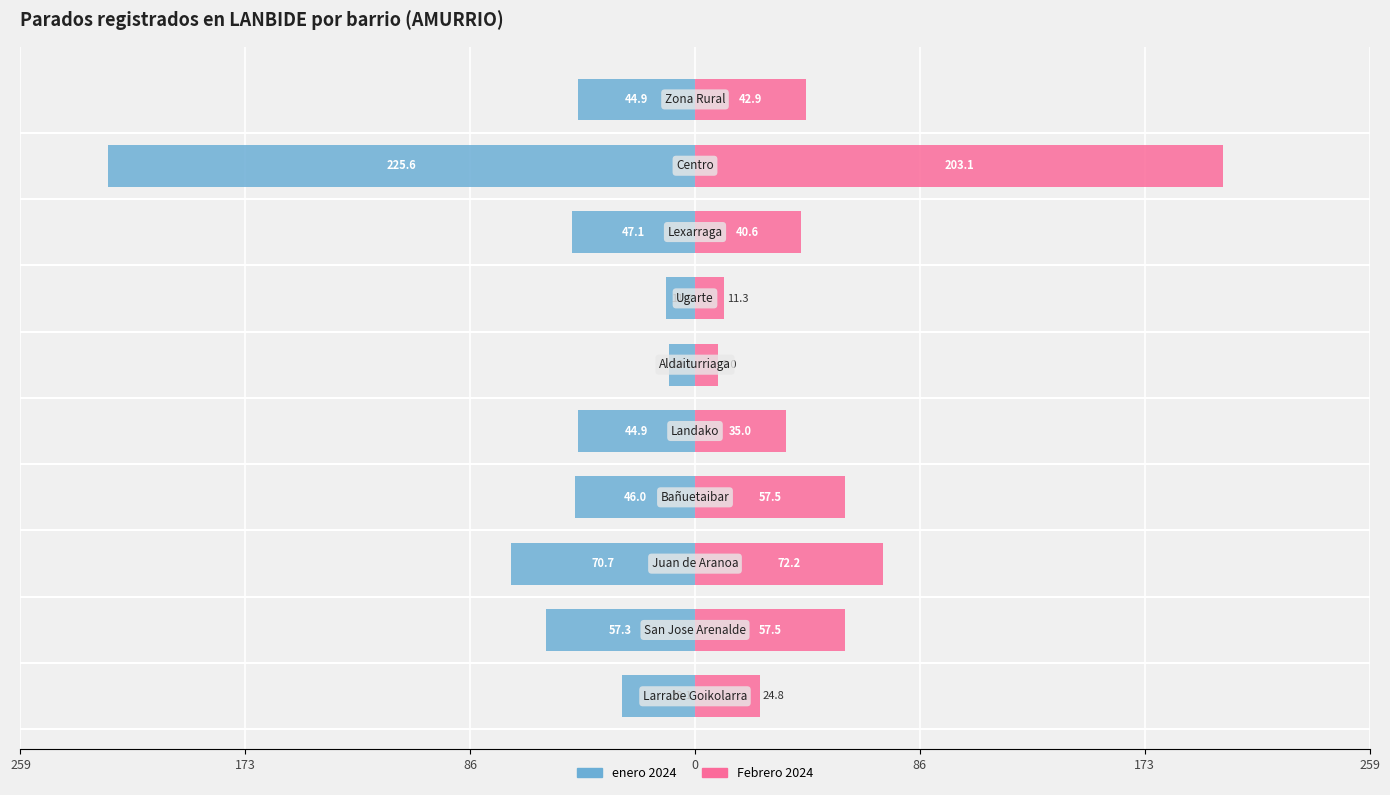

Which has a higher value, 173 or 8?

173